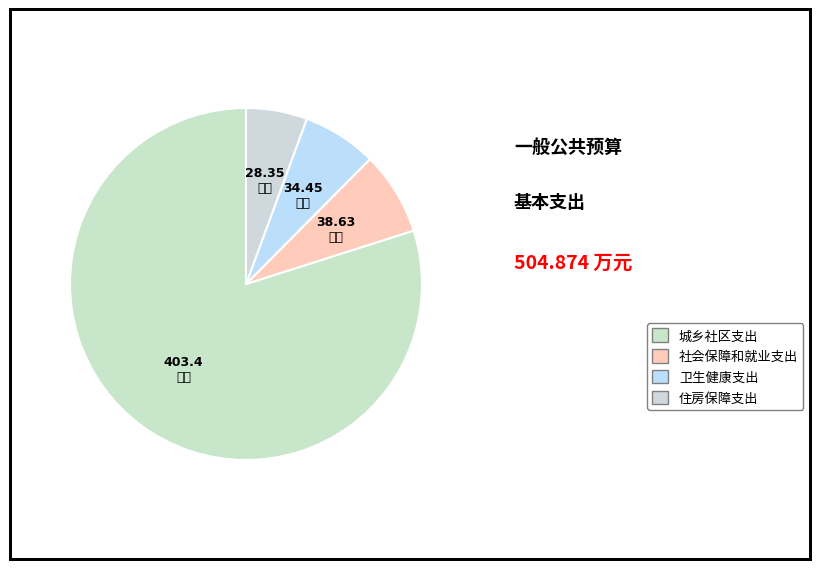

Count the number of slices in the pie.

4